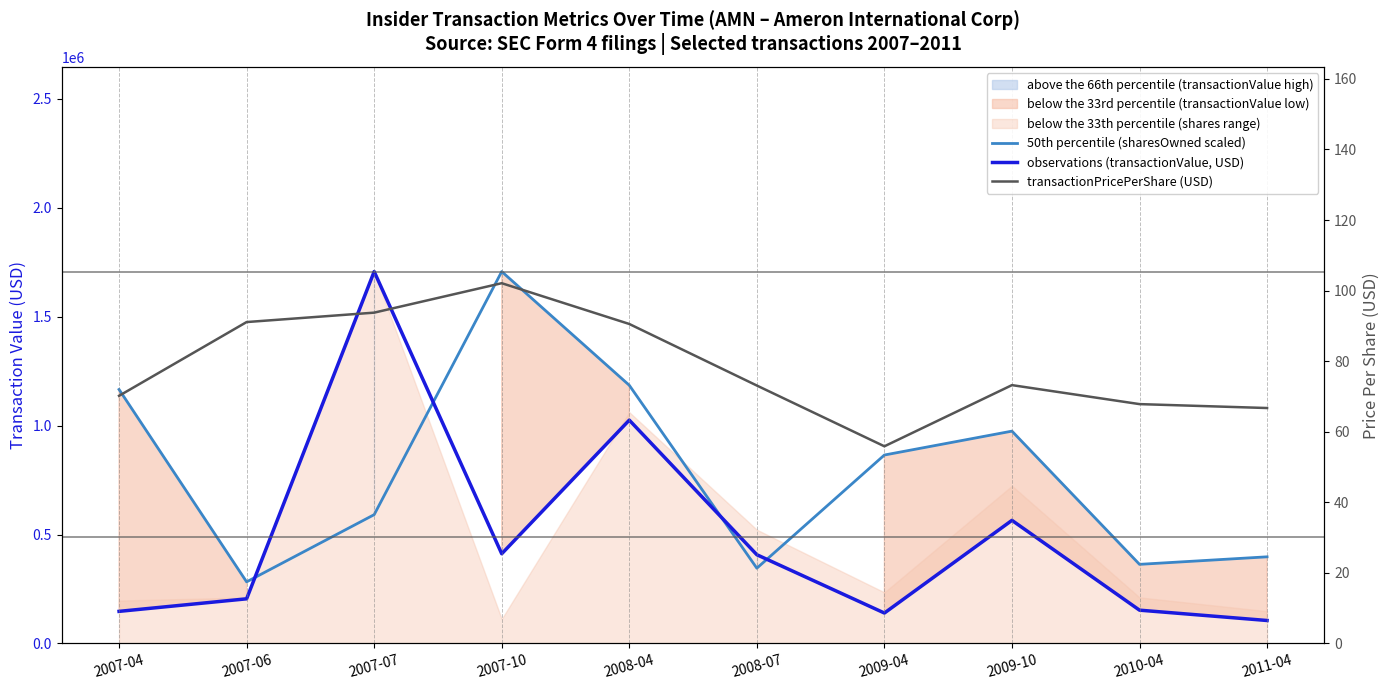

In transactionPricePerShare (USD), how many points are higher than both neighbors (excluding endpoints)?

2